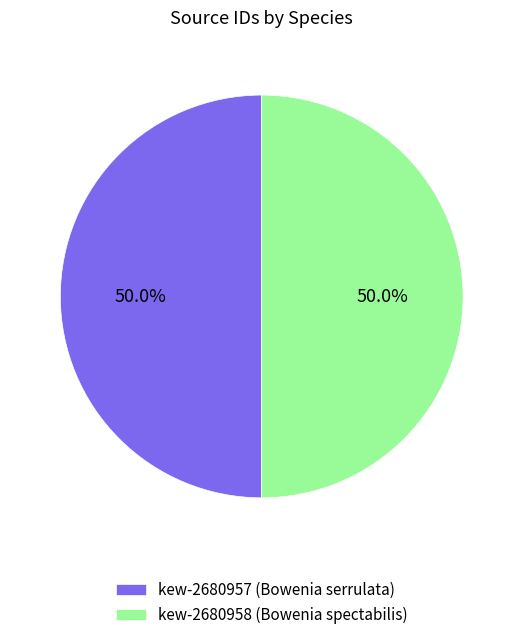

Approximately how many times larger is the value at kew-2680958 (Bowenia spectabilis) compared to kew-2680957 (Bowenia serrulata)?

1.0